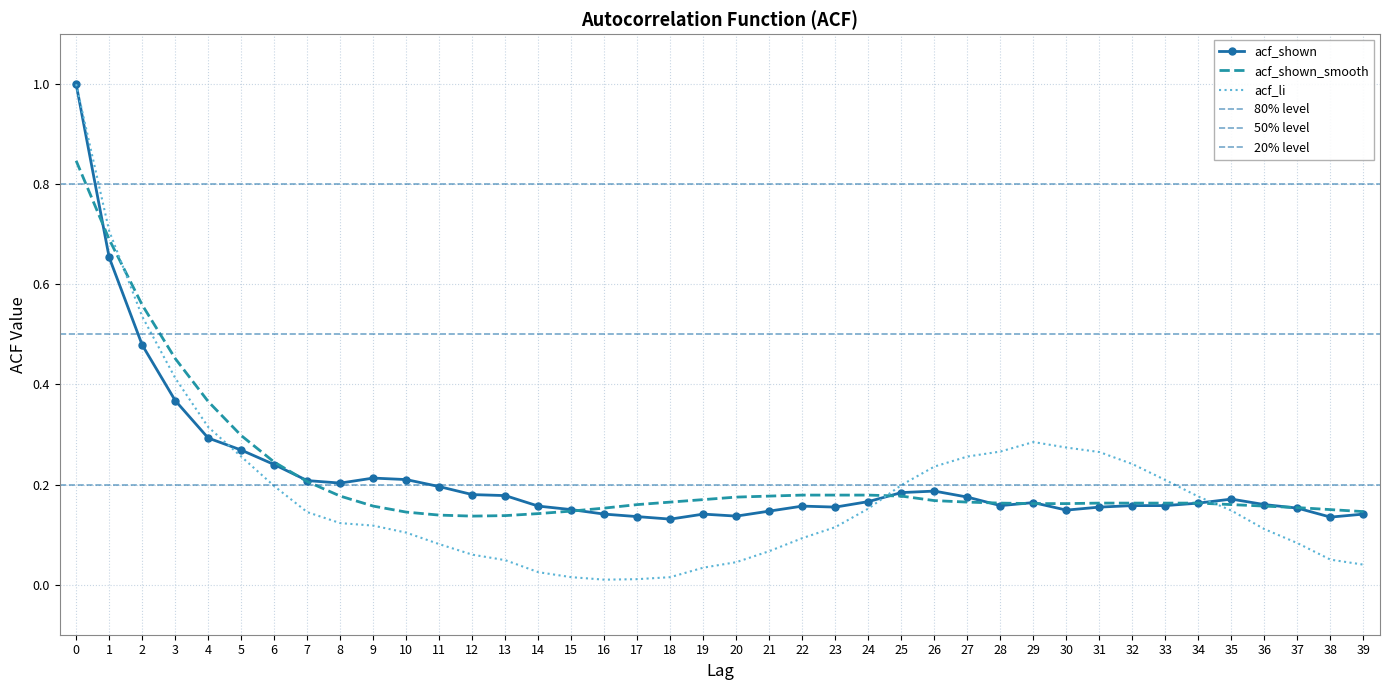

What is the average value of the acf_shown series?

0.2